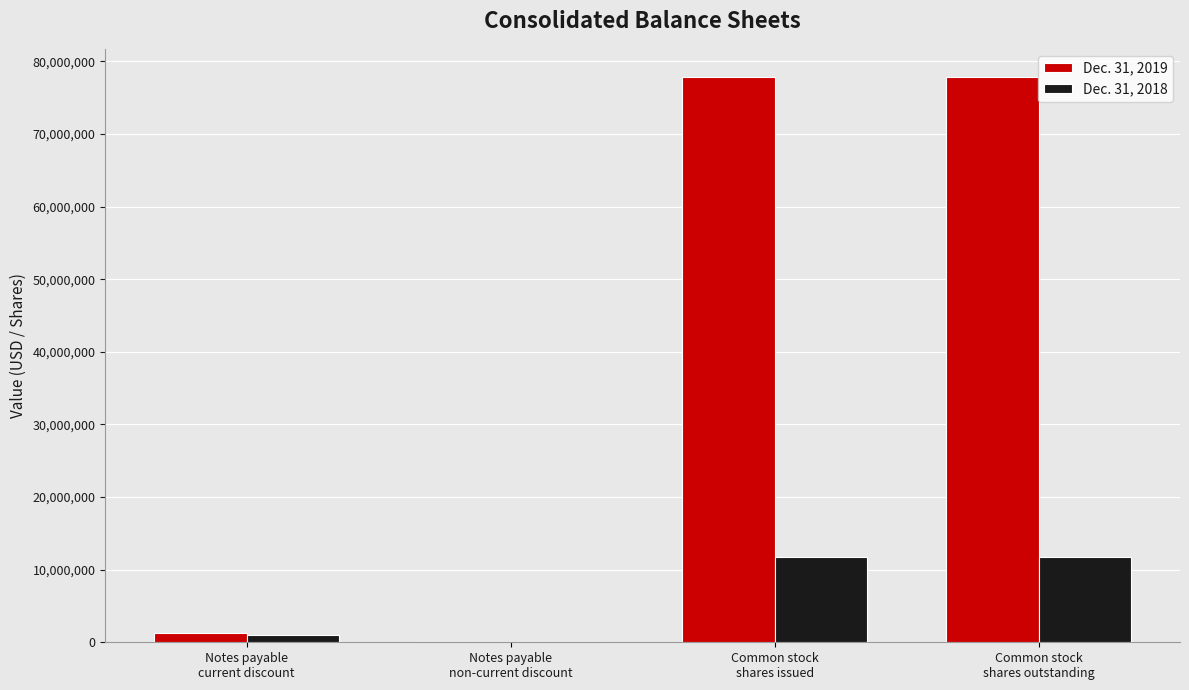

How many series are shown in this chart?

2